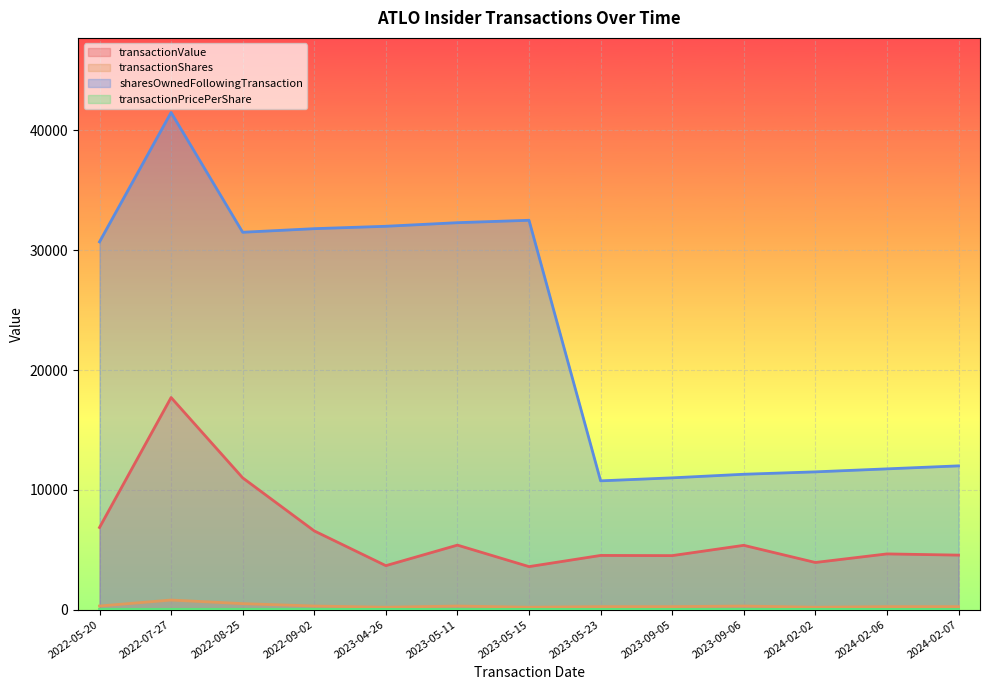

How many values in the sharesOwnedFollowingTransaction series exceed 30700?

6